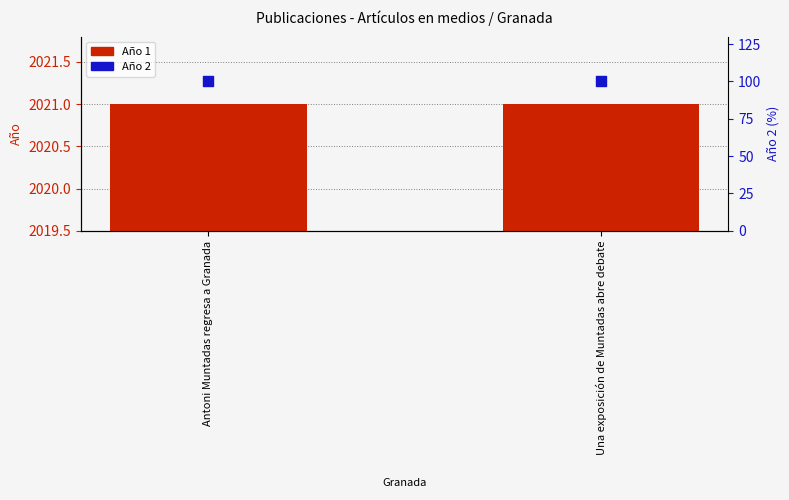

What are all the series names shown in the legend?

Año 1, Año 2